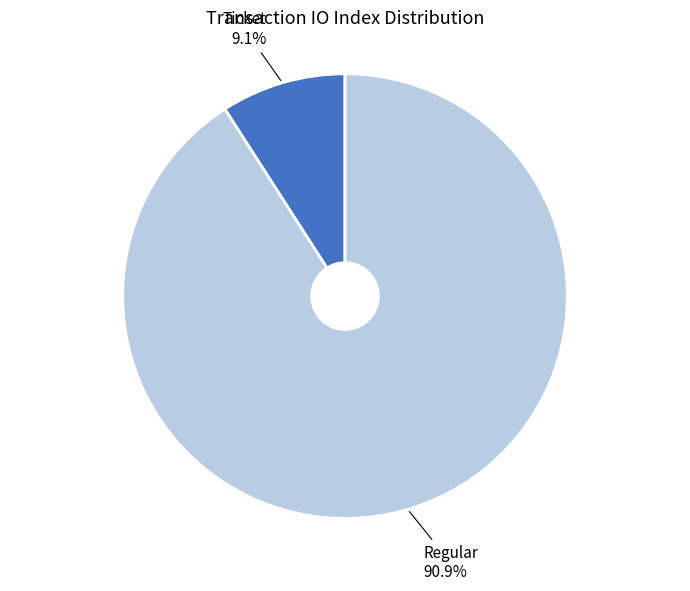

Does any single category account for the majority?

Yes